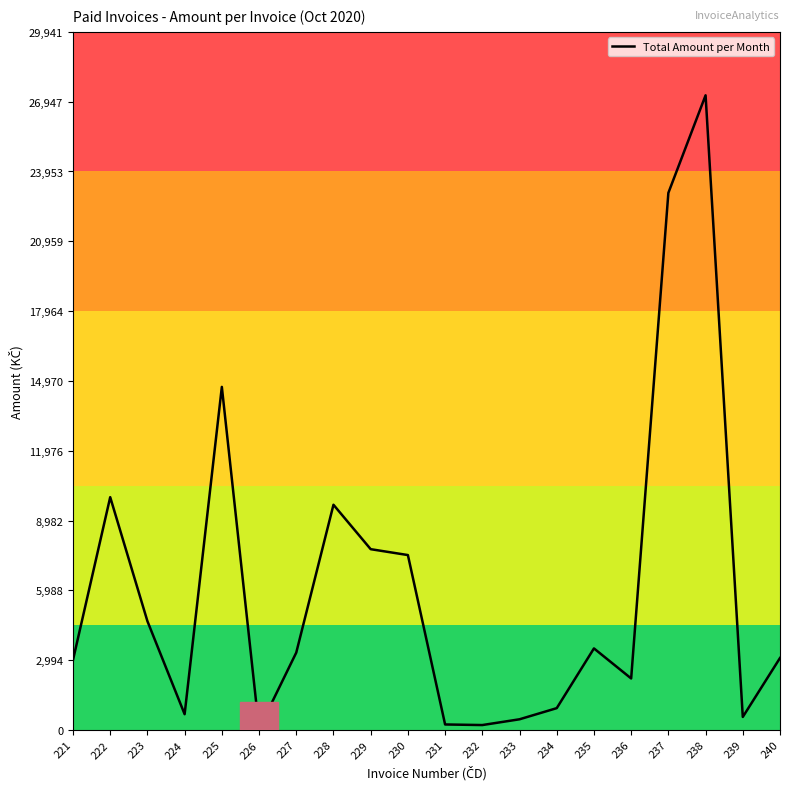

Is this an area chart (filled region under the line)?

No